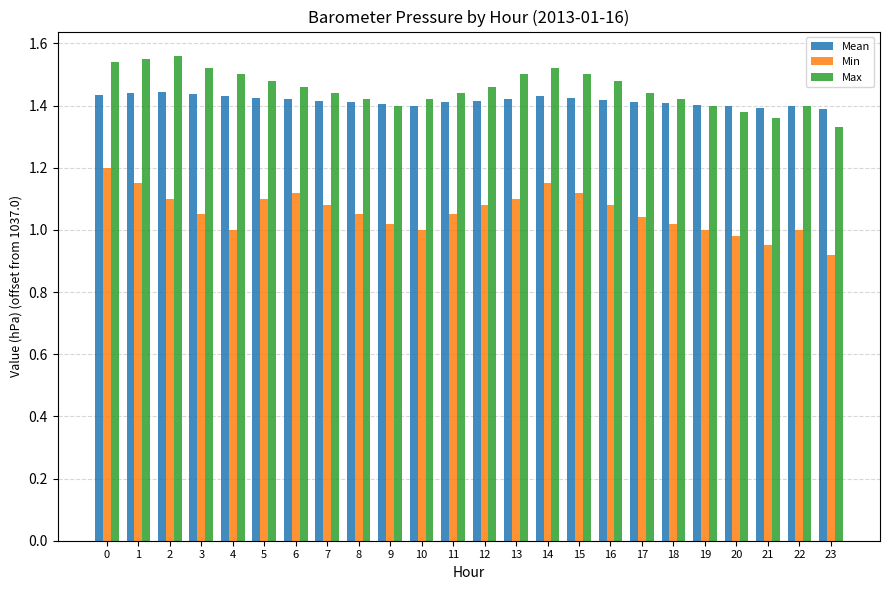

Which series has the largest range (max minus min)?

Min